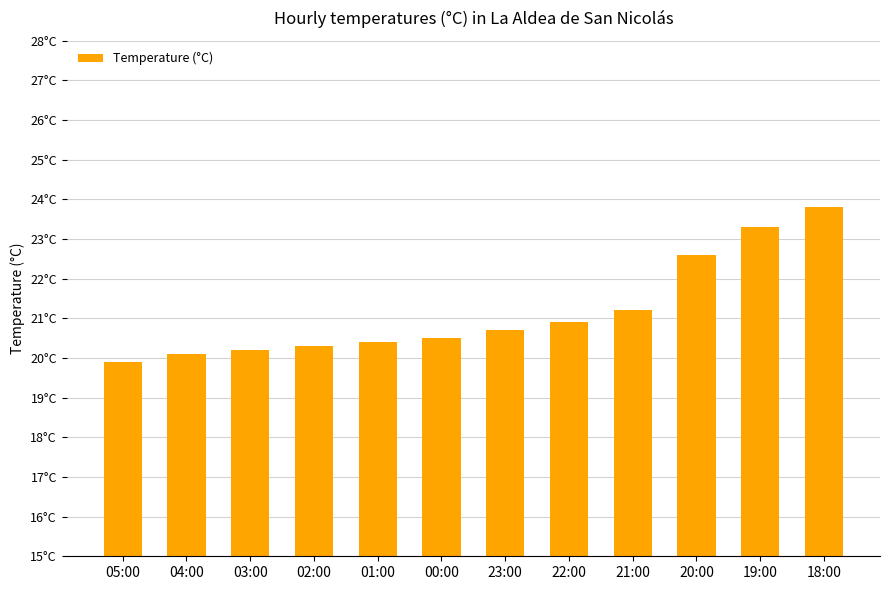

What is the label of the 8th bar from the left?

22:00